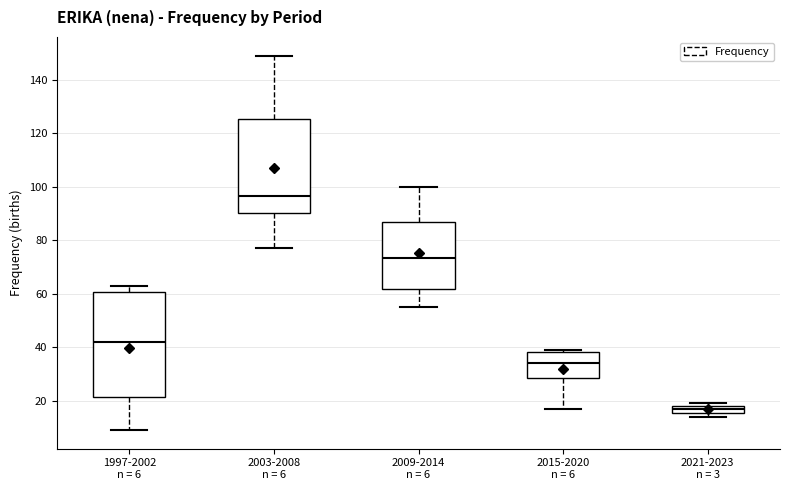

Where does the upper whisker of the box for 1997-2002 n = 6 end on the y-axis? The values are not printed on the chart, so give them approximately, as read against the axis.

64